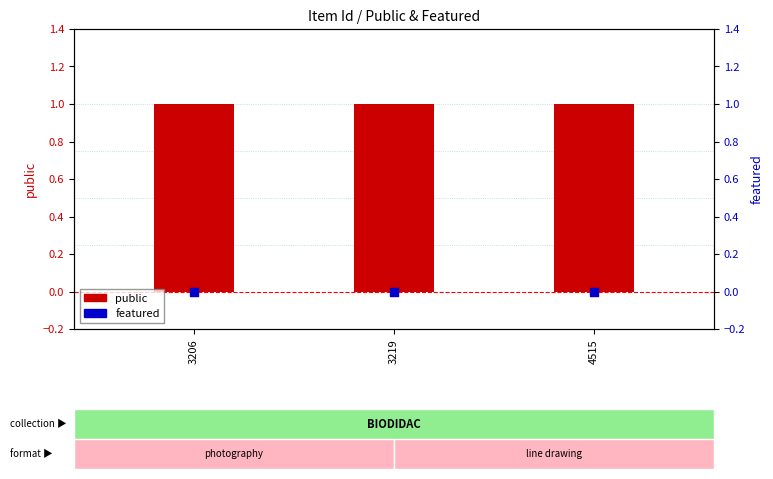

Which series has the widest spread of Y values?

public